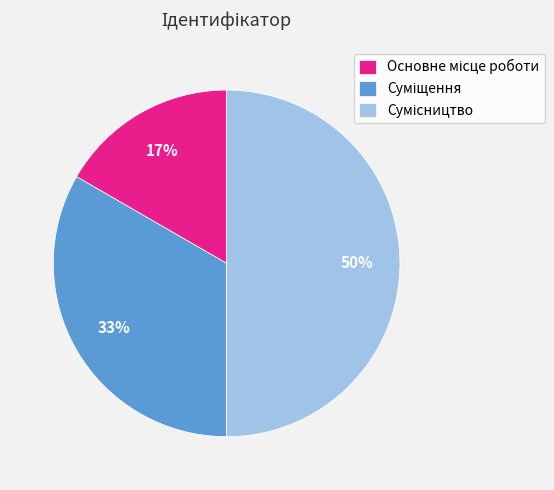

To the nearest percent, what is the difference between the largest and smallest slice percentages?

33%